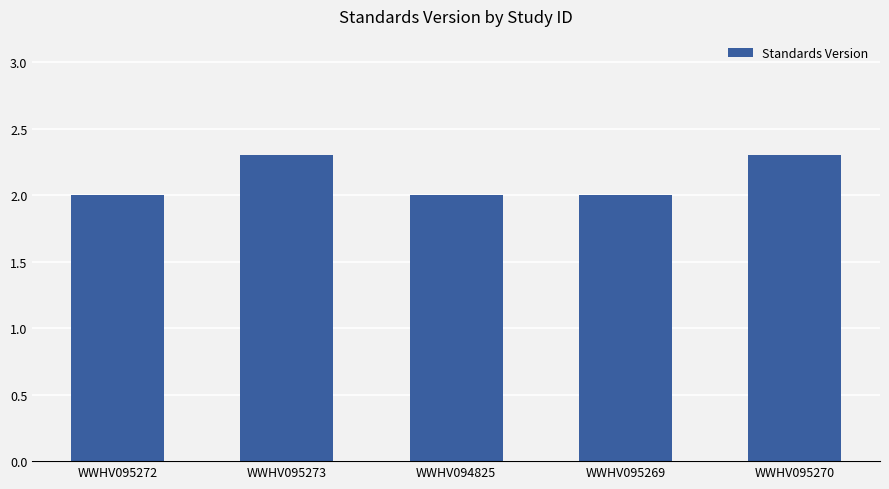

How many bars are there in total?

5